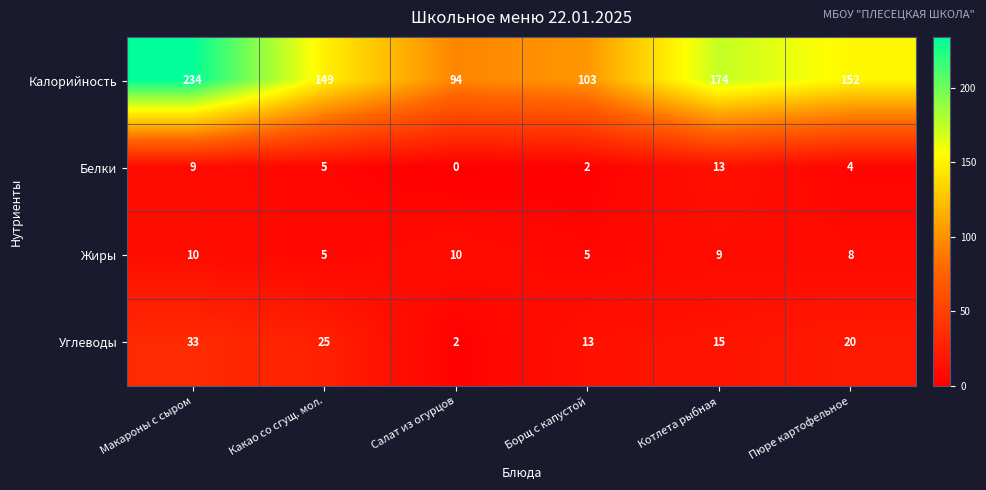

Reading right to left, list all the values displayed in this chart.

Калорийность: 152	174	103	94	149	234
Белки: 4	13	2	0	5	9
Жиры: 8	9	5	10	5	10
Углеводы: 20	15	13	2	25	33